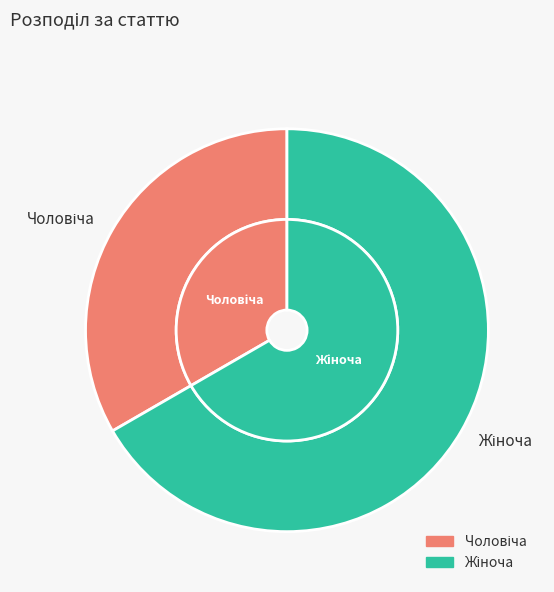

To the nearest percent, what is the difference between the Чоловіча and Жіноча slice percentages?

33%